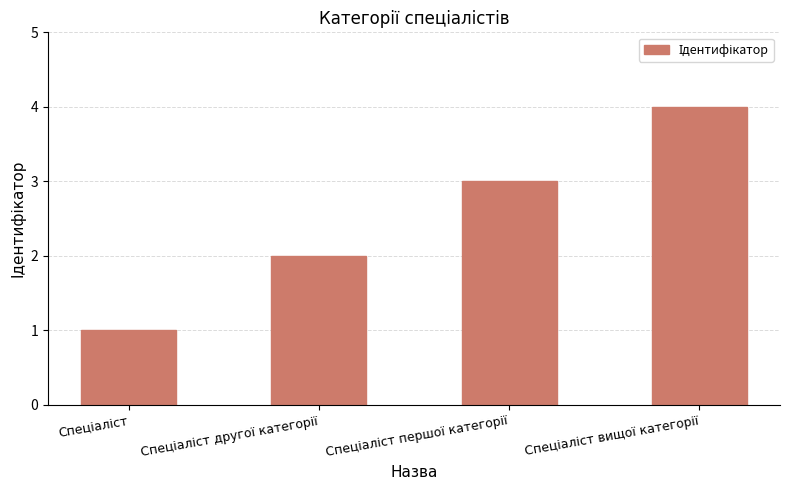

What is the maximum value shown in the chart?

4